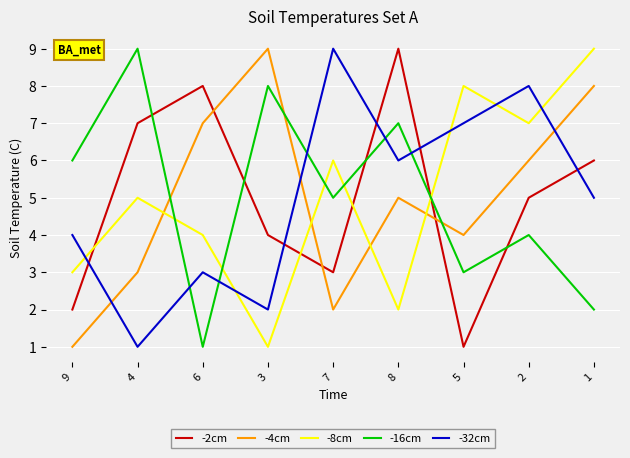

The value of -2cm at 3 is 5. True or false?

False